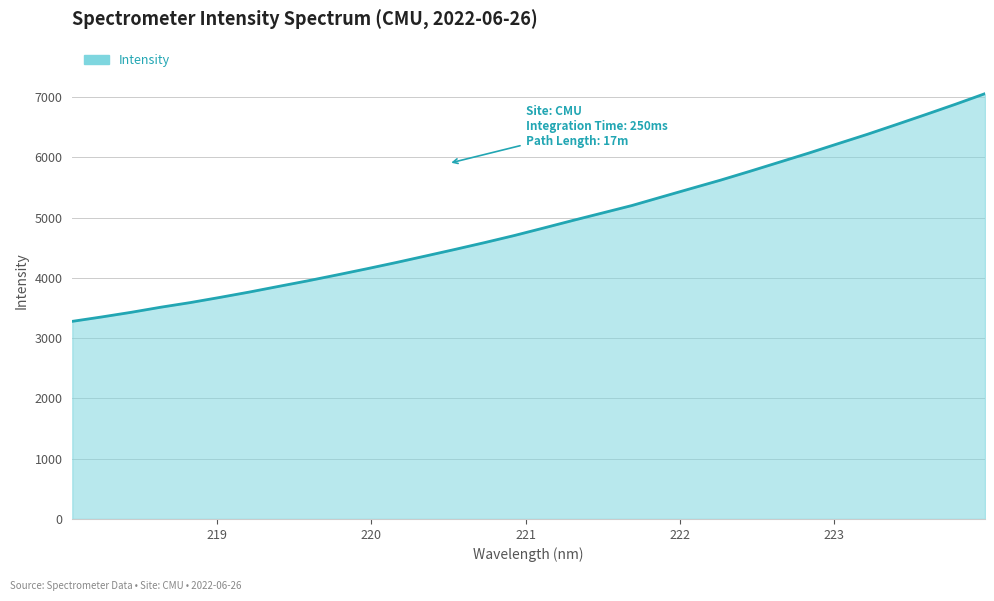

What is the difference between the maximum and minimum values?

3778.0